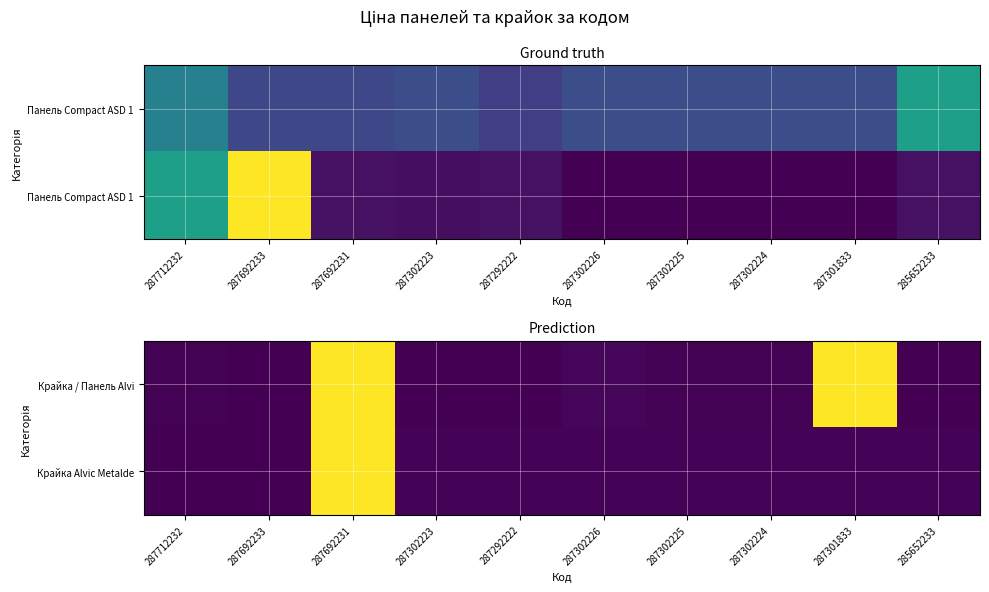

The value of Крайка / Панель Alvi at 287302226 is 73.8. True or false?

True